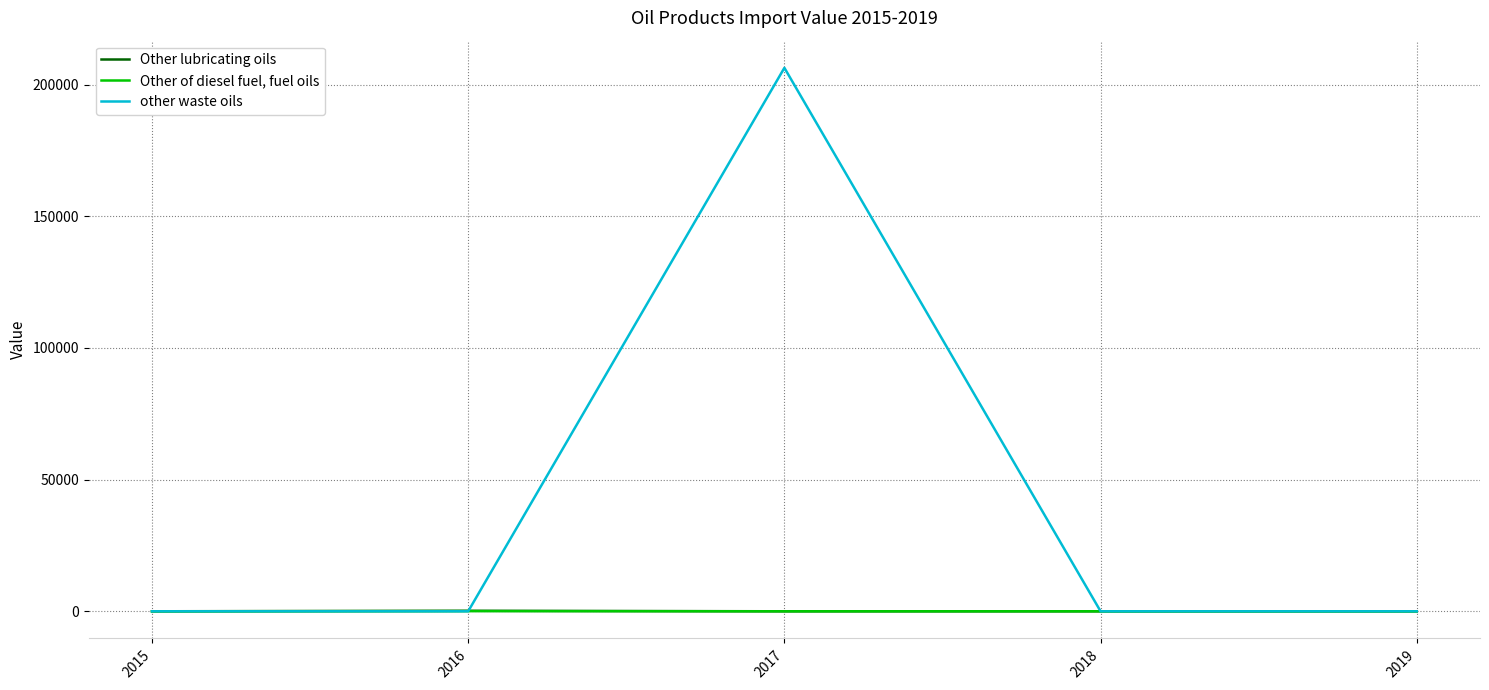

What is the approximate value of Other of diesel fuel, fuel oils at 2016, to the nearest 5?

65